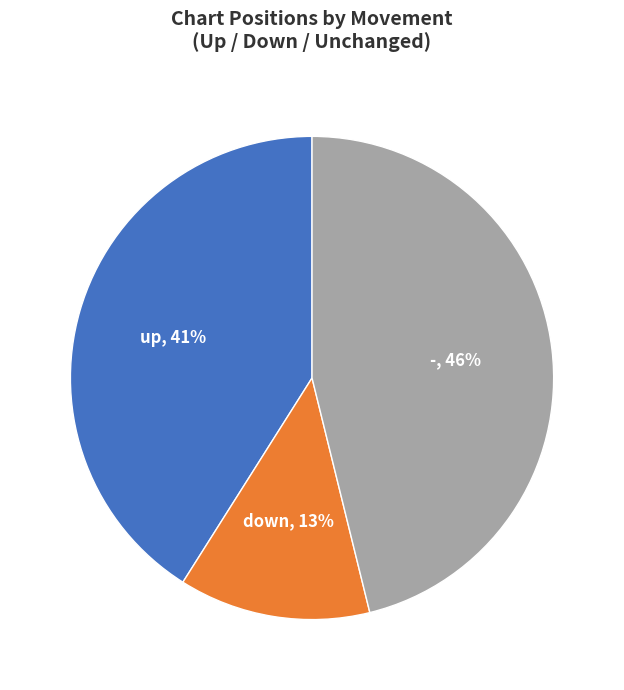

Which slice is the smallest?

down